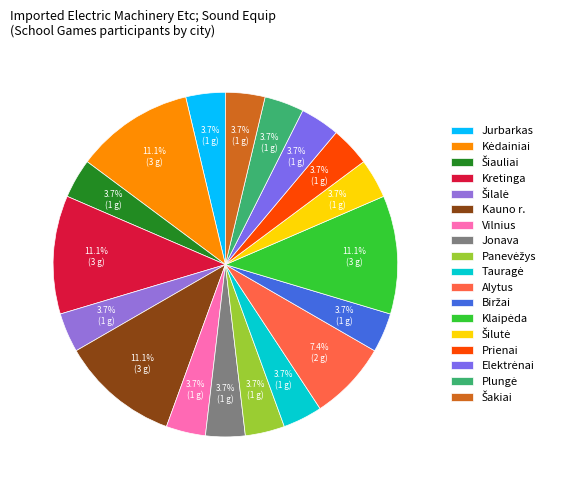

What percentage is the Jonava slice, to the nearest percent?

4%